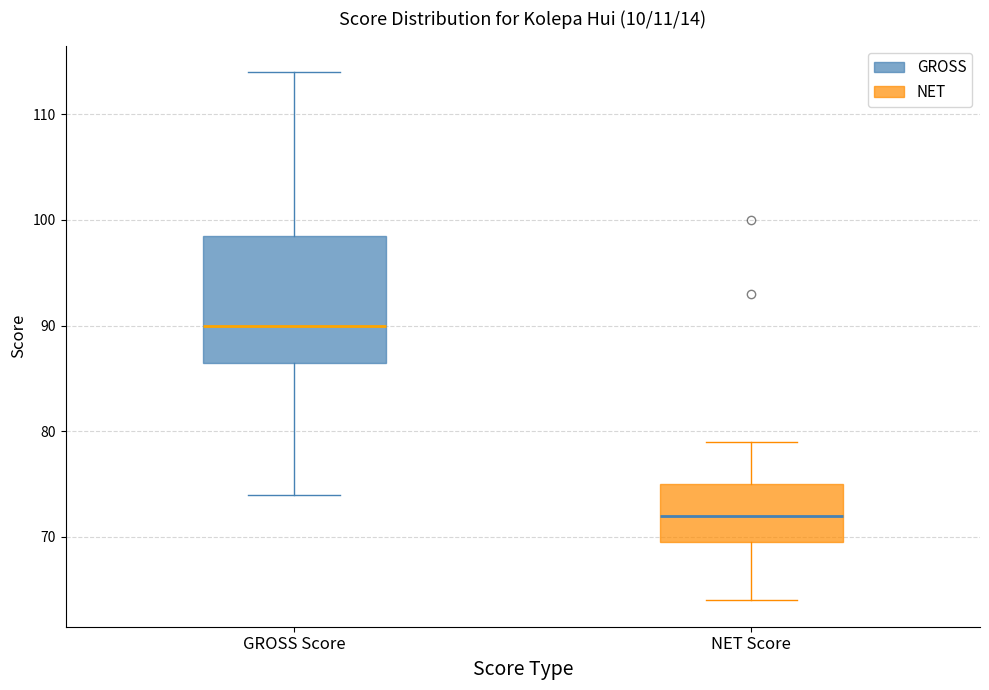

Comparing the boxes themselves (not the whiskers), which one is the tallest?

GROSS Score